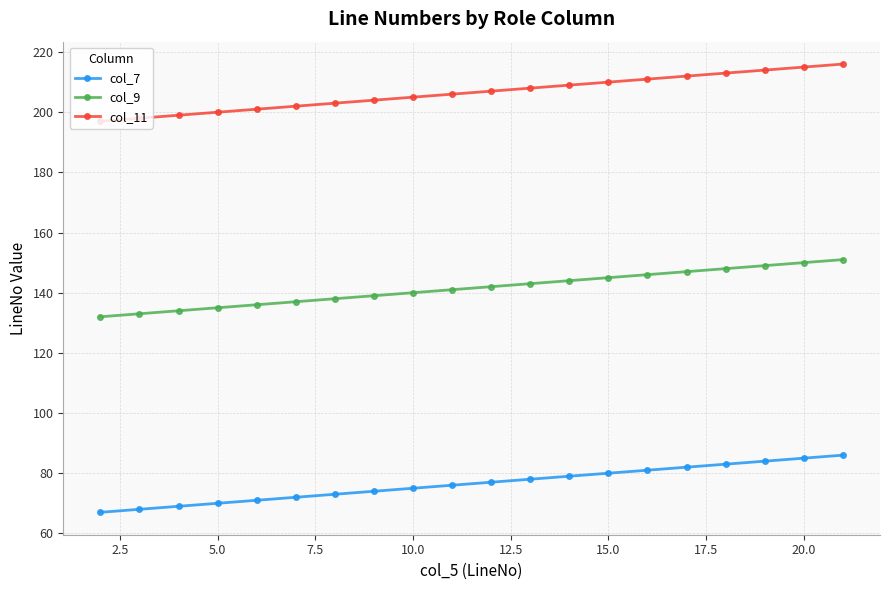

At how many categories does at least one series exceed 108?

20